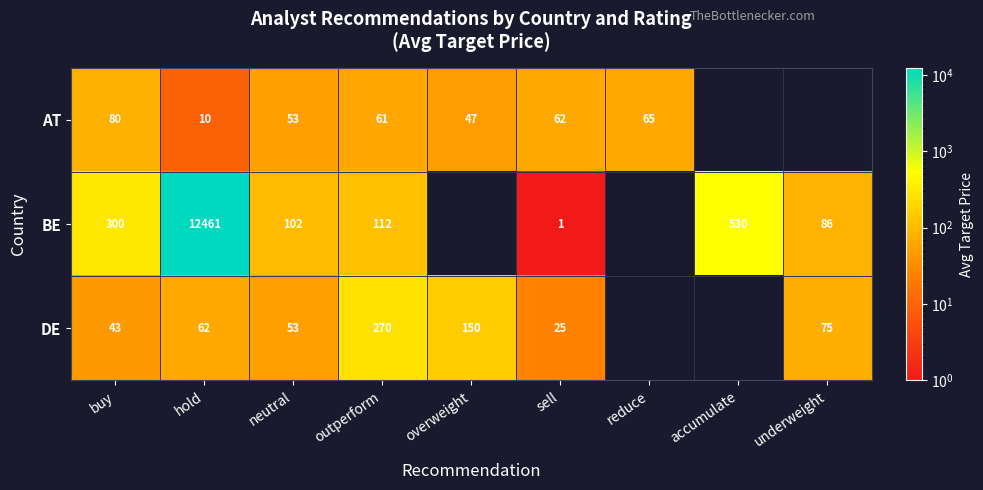

What is the sum of the AT values at overweight and hold?

57